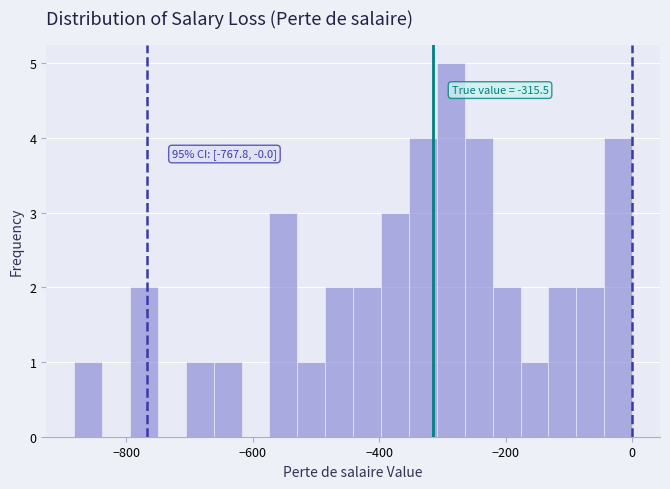

Around what value on the x-axis is the tallest bar? Give the approximate position of its centre, as read against the axis.

-280